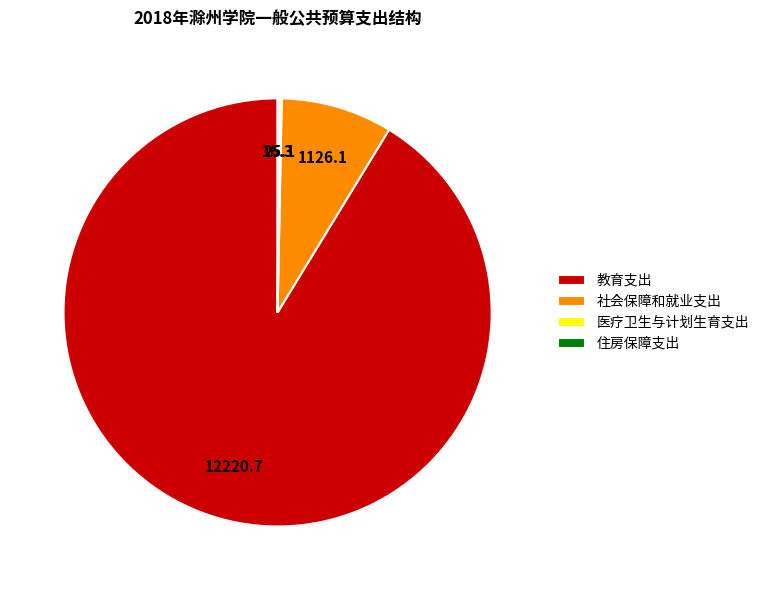

Does any single category account for the majority?

Yes